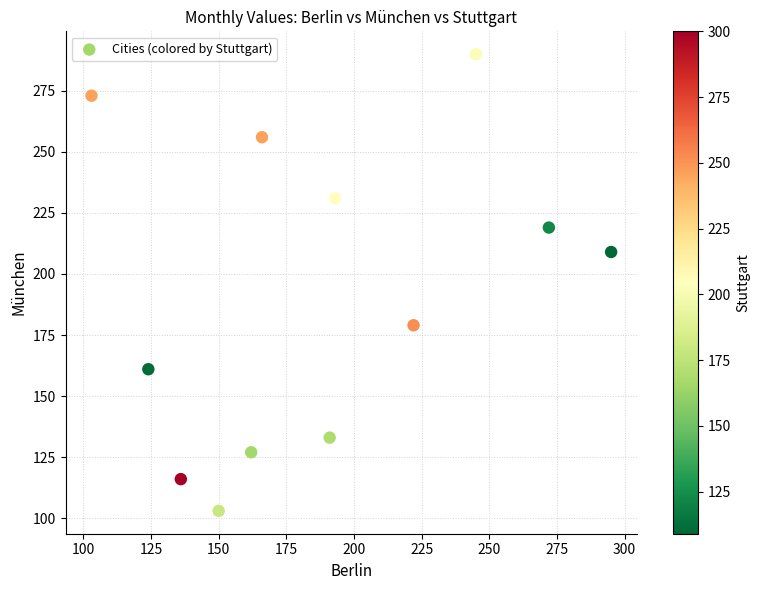

What Y value in the scatter plot is closest to 196?

209